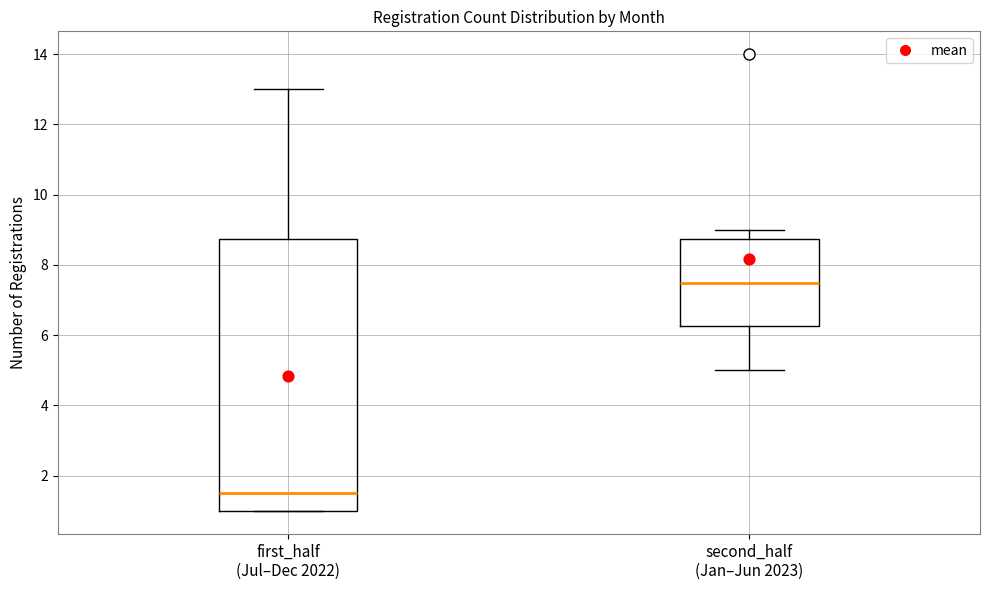

Reading left to right, transcribe this box plot: for each box, give where its median line is, the range the box spans, and where its two whiskers end, as read against the y-axis. The values are not printed on the chart, so give them approximately, as read against the axis.

first_half (Jul–Dec 2022): median 1.6, box 1.0 to 8.8, whiskers 1.0 to 13.0
second_half (Jan–Jun 2023): median 7.6, box 6.2 to 8.8, whiskers 5.0 to 9.0